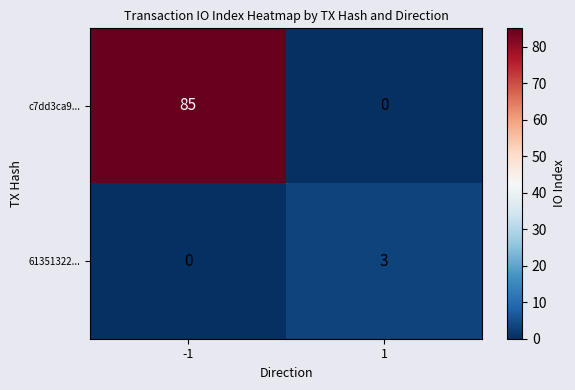

At which category is the sum across all series the highest?

-1